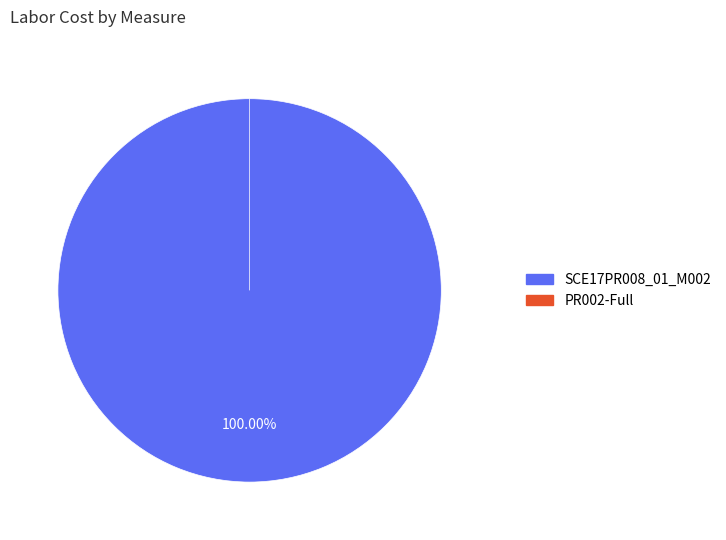

To the nearest percent, what is the difference between the largest and smallest slice percentages?

100%